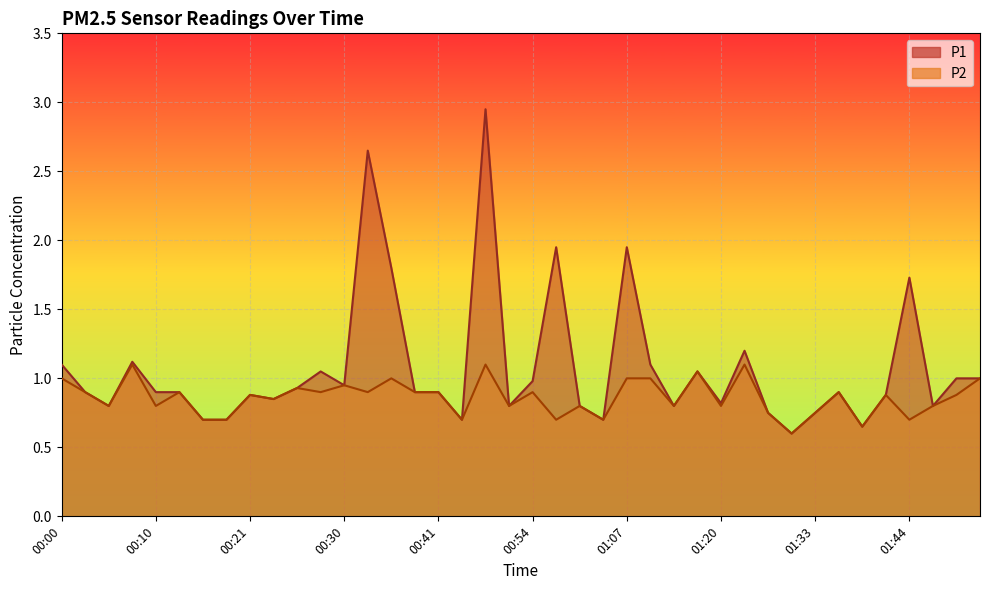

At which category does P1 reach its first local peak?

00:08